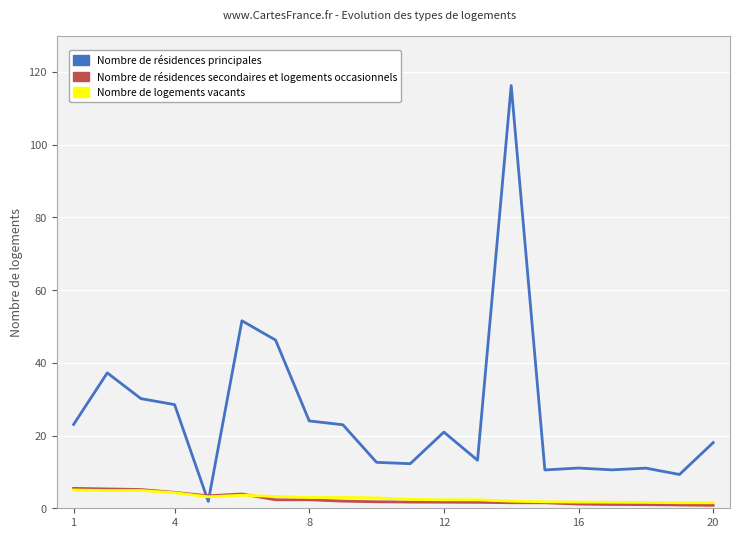

What is the maximum value shown in the chart?

116.2